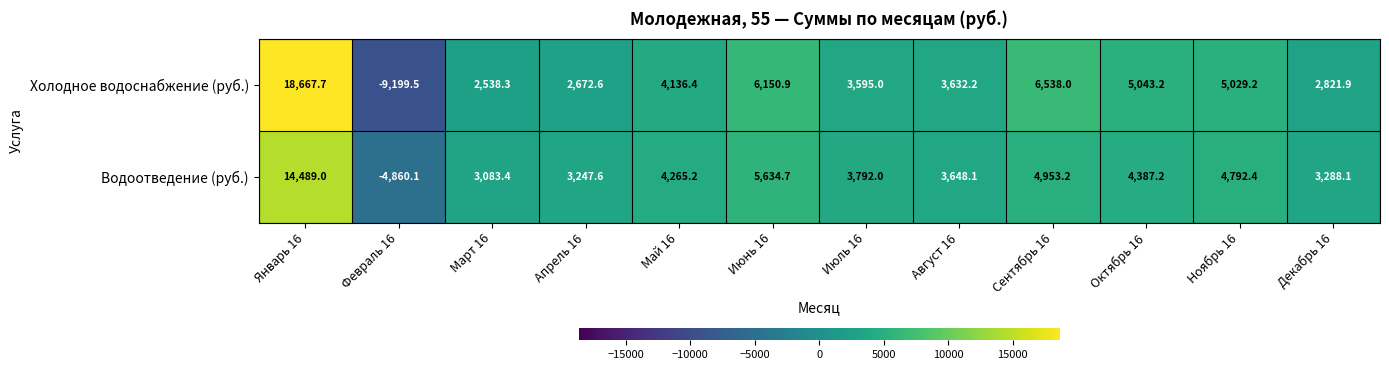

The Водоотведение (руб.) series shows 1507.8 at Октябрь 16. True or false?

False